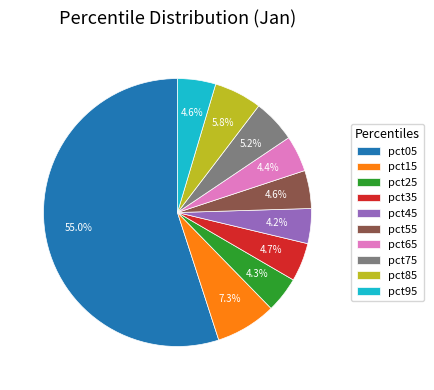

To the nearest percent, what is the average slice percentage?

10%